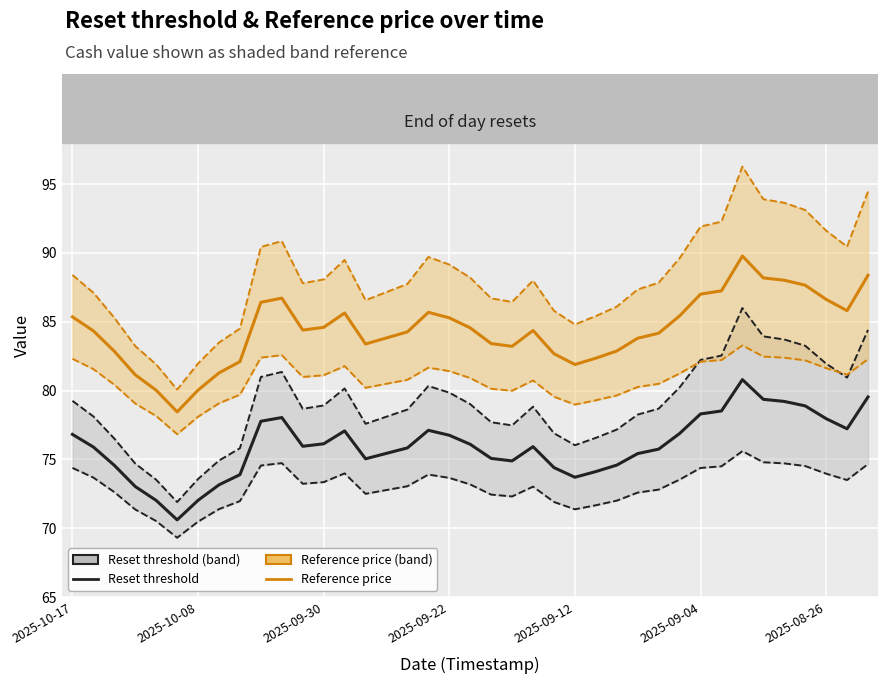

True or false: Reference price (last reset) has a value of 83.8 at 27.

True